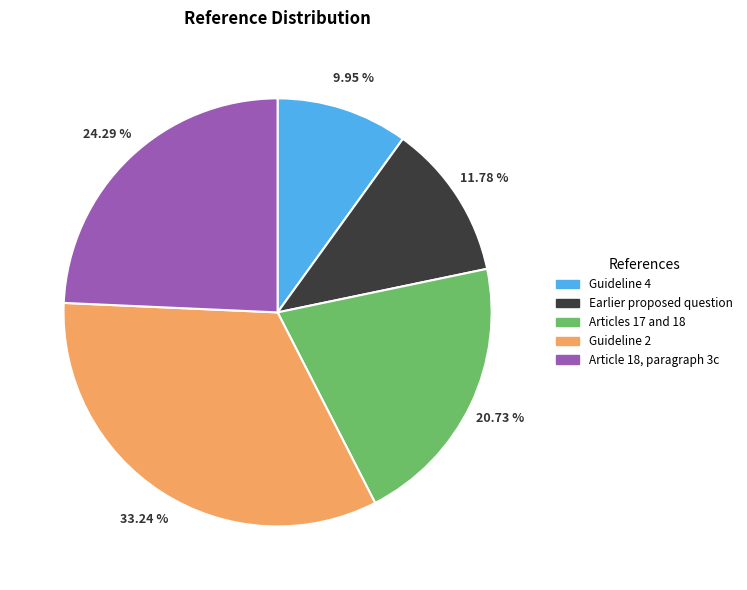

What portion of the pie excludes Articles 17 and 18?

79.3%